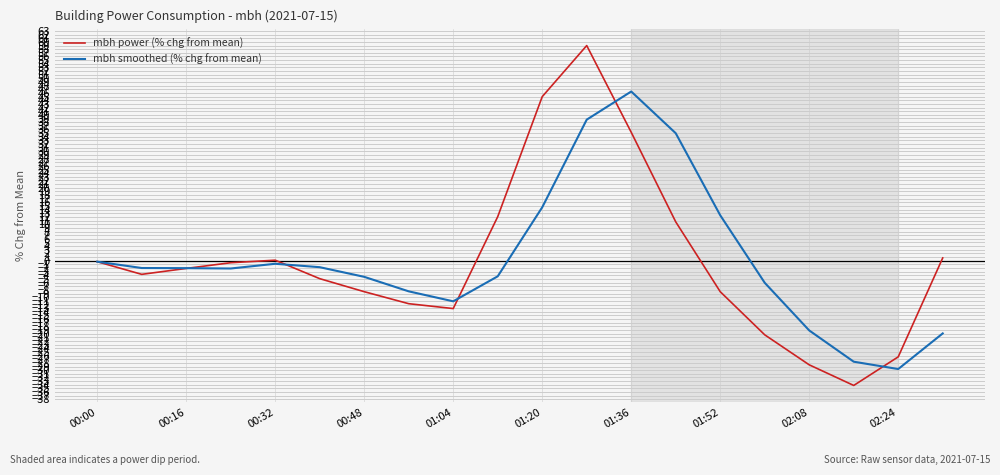

Which series has the largest range (max minus min)?

mbh power (% chg from mean)